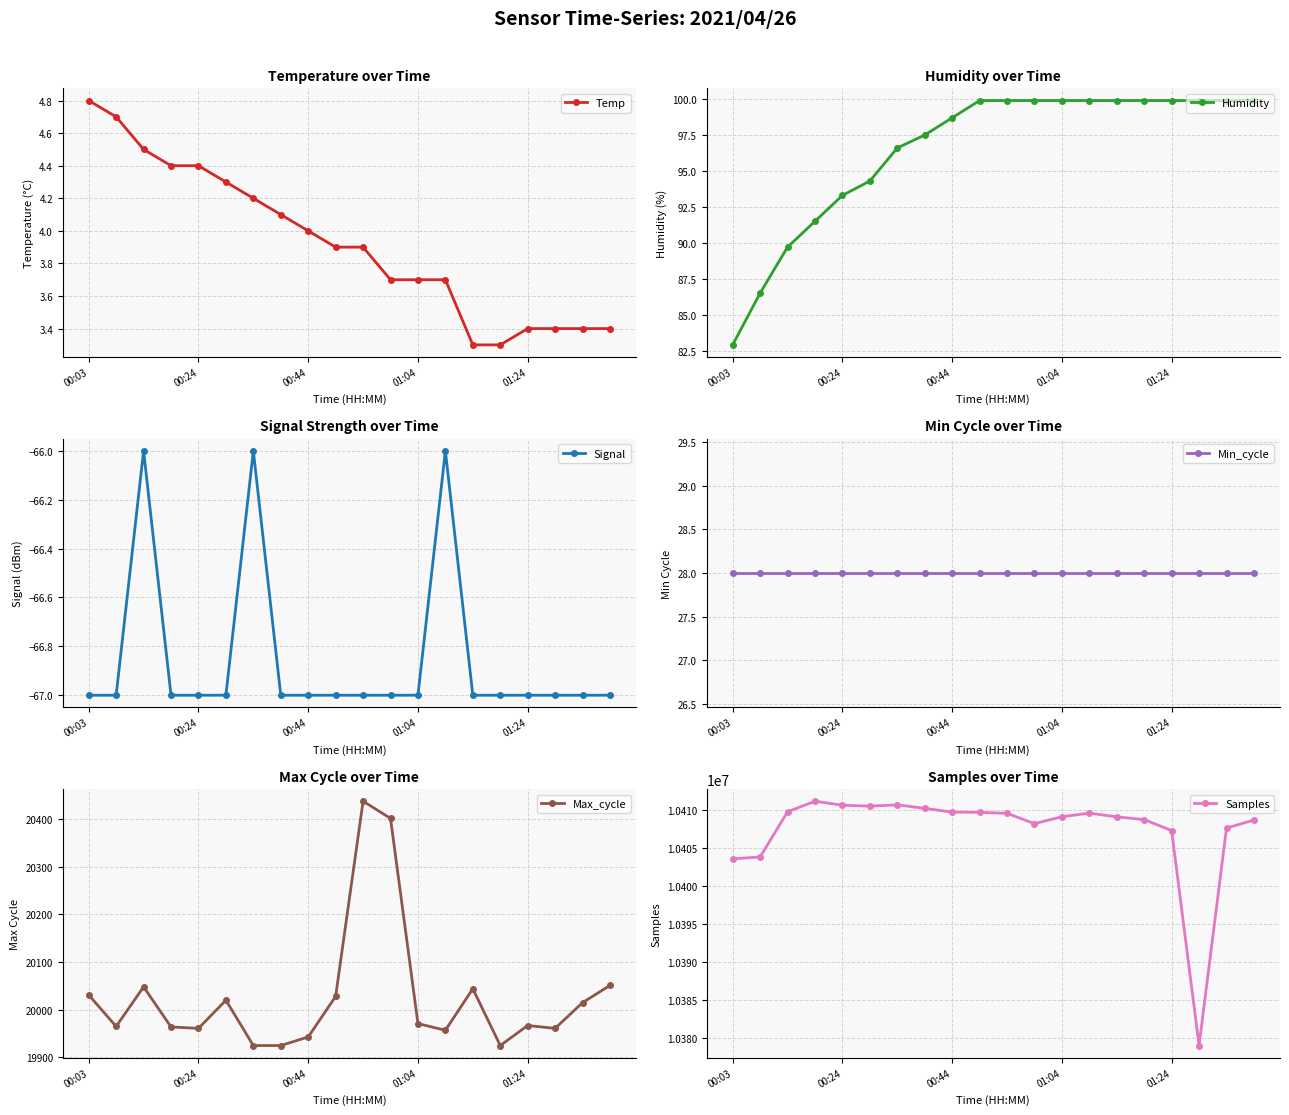

True or false: Samples has more than 0 points higher than both neighbors.

True